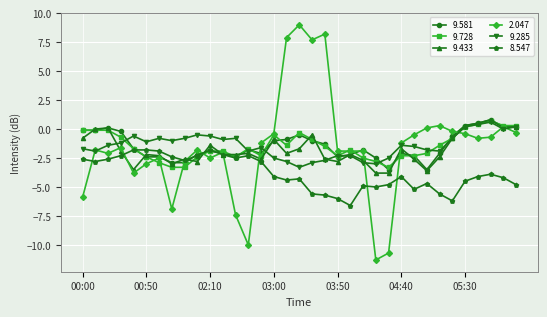

What is the lowest value of the 8.547 series?

-6.6